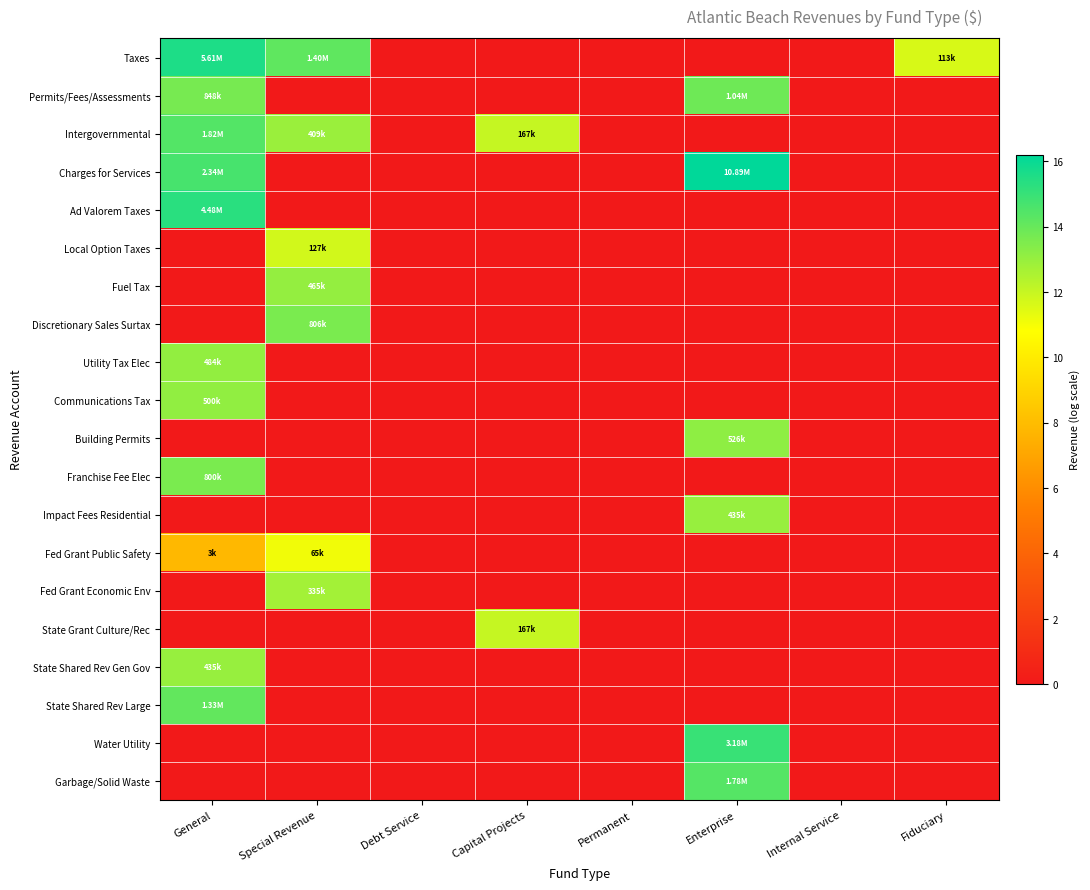

At General, list the series in order from smallest to largest.

Local Option Taxes, Fuel Tax, Discretionary Sales Surtax, Building Permits, Impact Fees Residential, Fed Grant Economic Env, State Grant Culture/Rec, Water Utility, Garbage/Solid Waste, Fed Grant Public Safety, State Shared Rev Gen Gov, Utility Tax Elec, Communications Tax, Franchise Fee Elec, Permits/Fees/Assessments, State Shared Rev Large, Intergovernmental, Charges for Services, Ad Valorem Taxes, Taxes